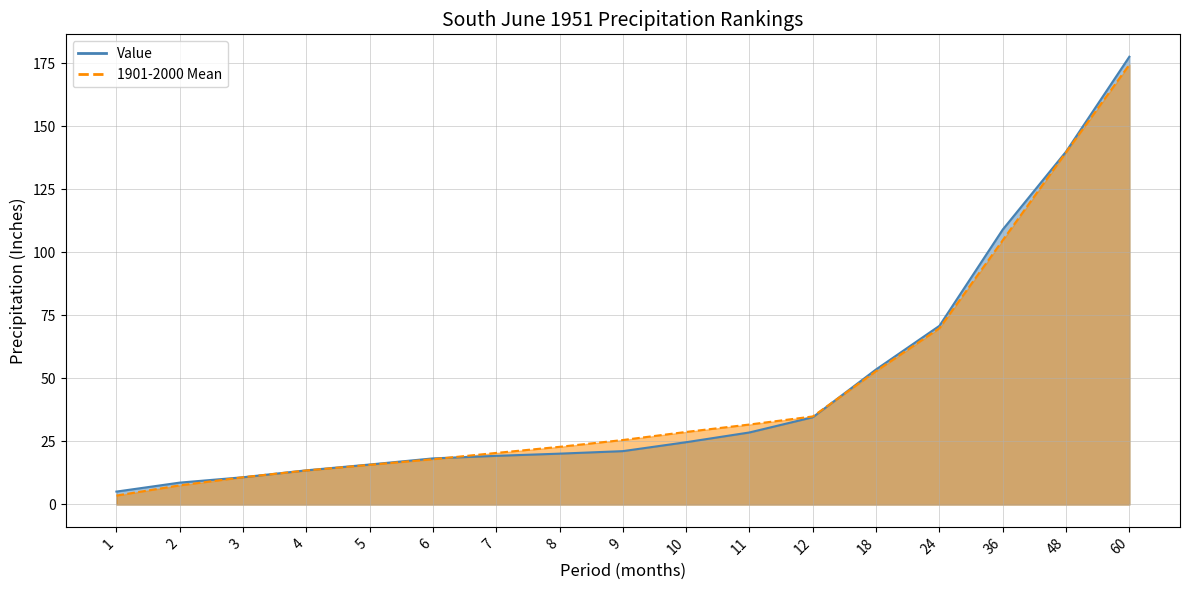

What is the sum of all Value values?

771.8